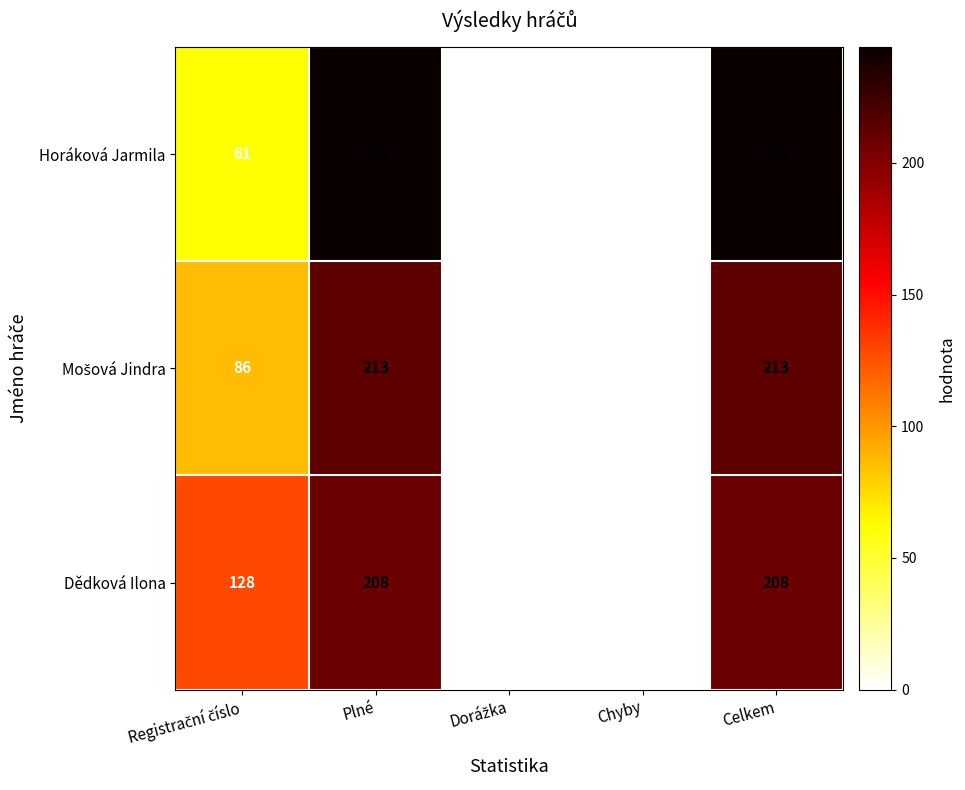

Which series has the largest total across all categories?

Horáková Jarmila